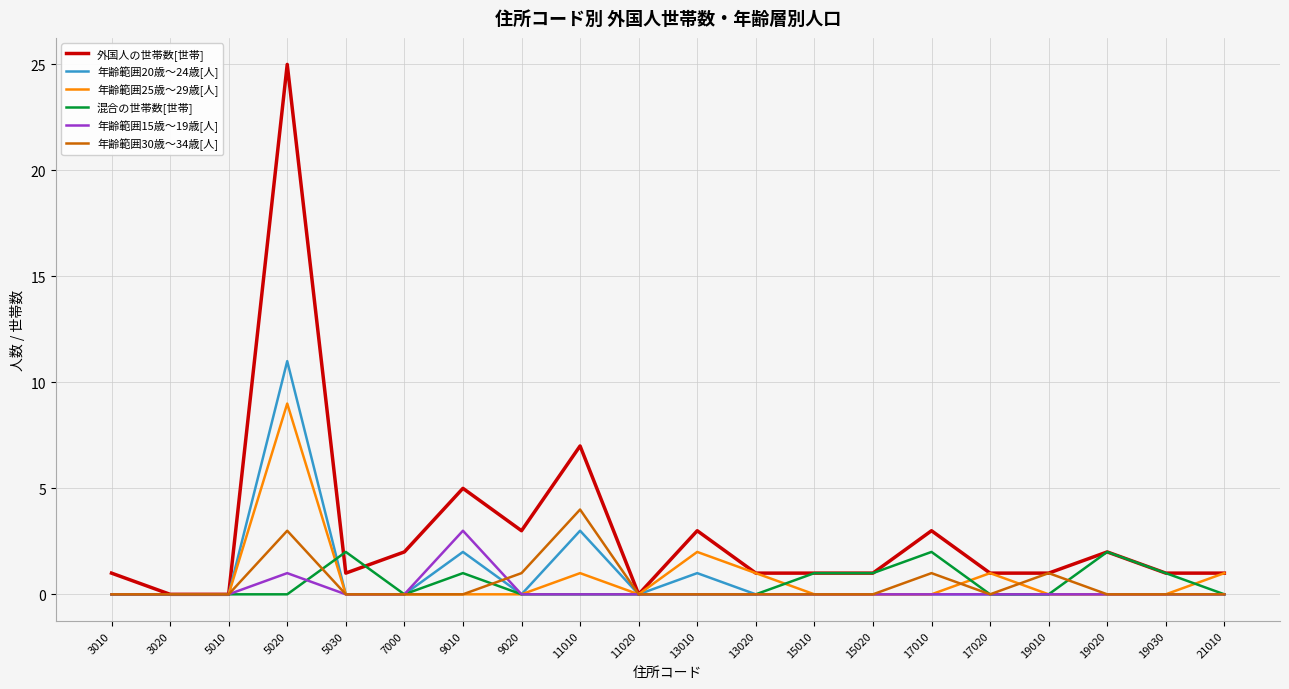

Does the chart display data point markers on the line(s)?

No